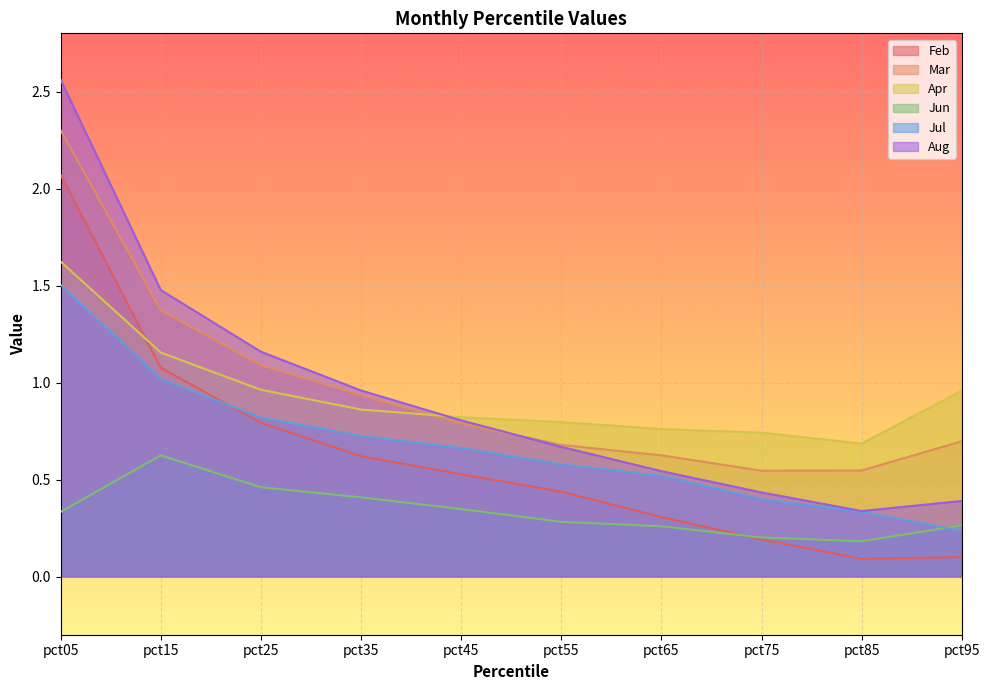

What is the difference between the maximum and minimum values in the Jun series?

0.4